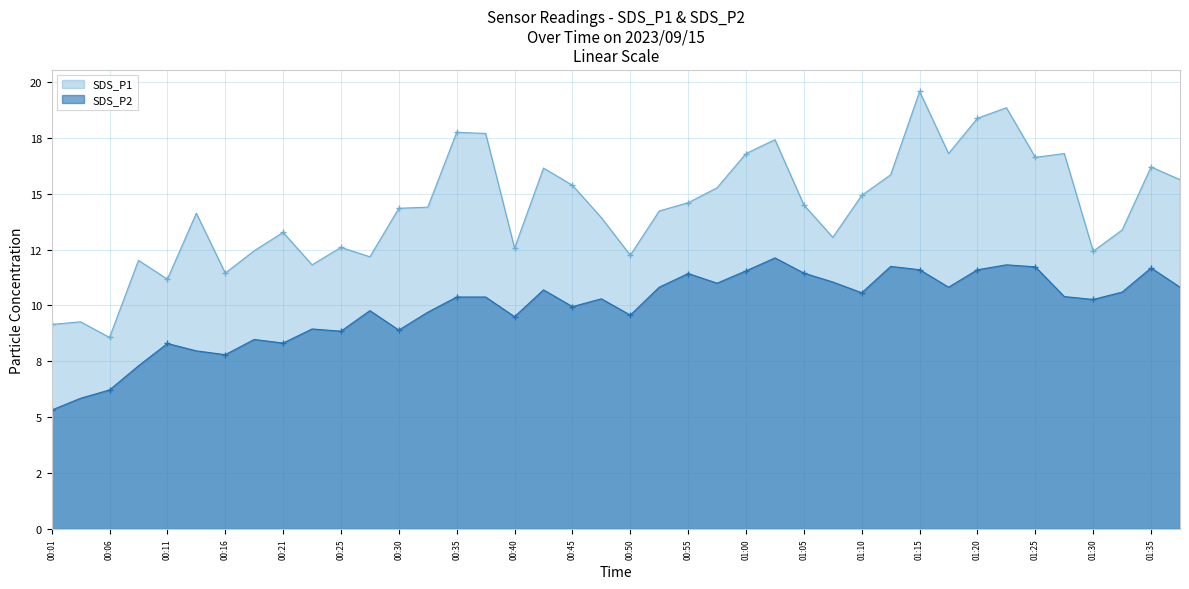

What is the label of the 17th point from the right?

00:57